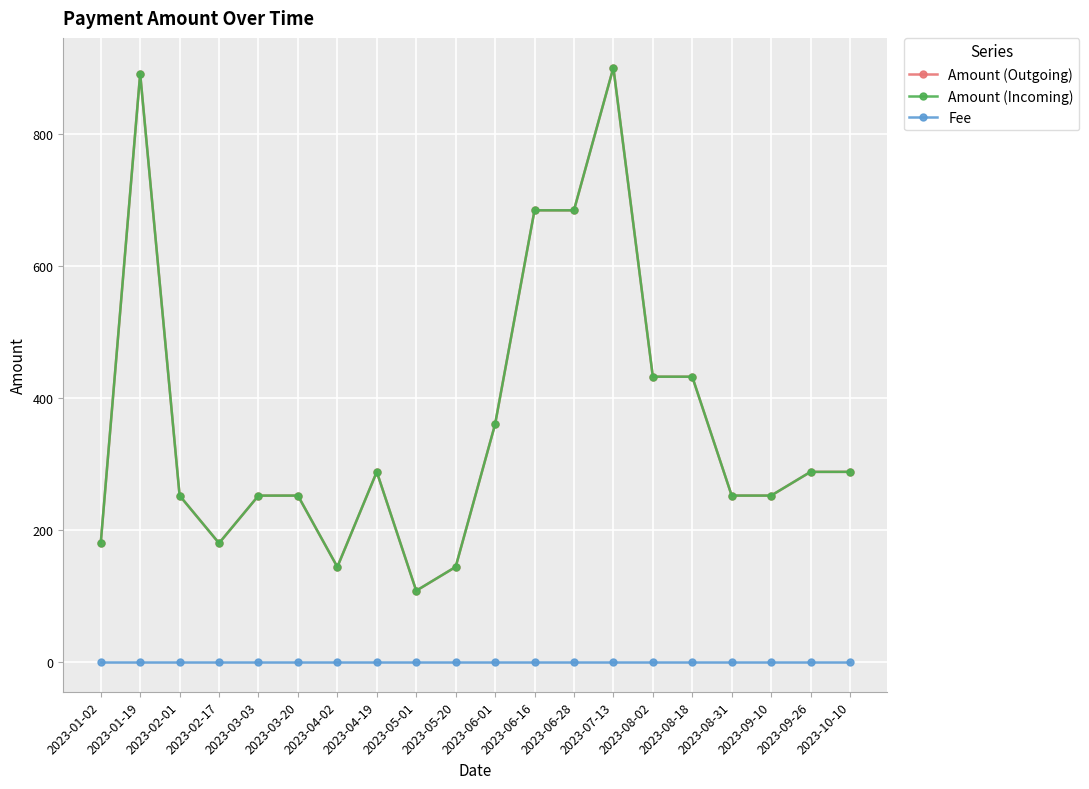

Is the value of Amount (Outgoing) at 2023-01-19 greater than the value of Fee at 2023-06-28?

Yes